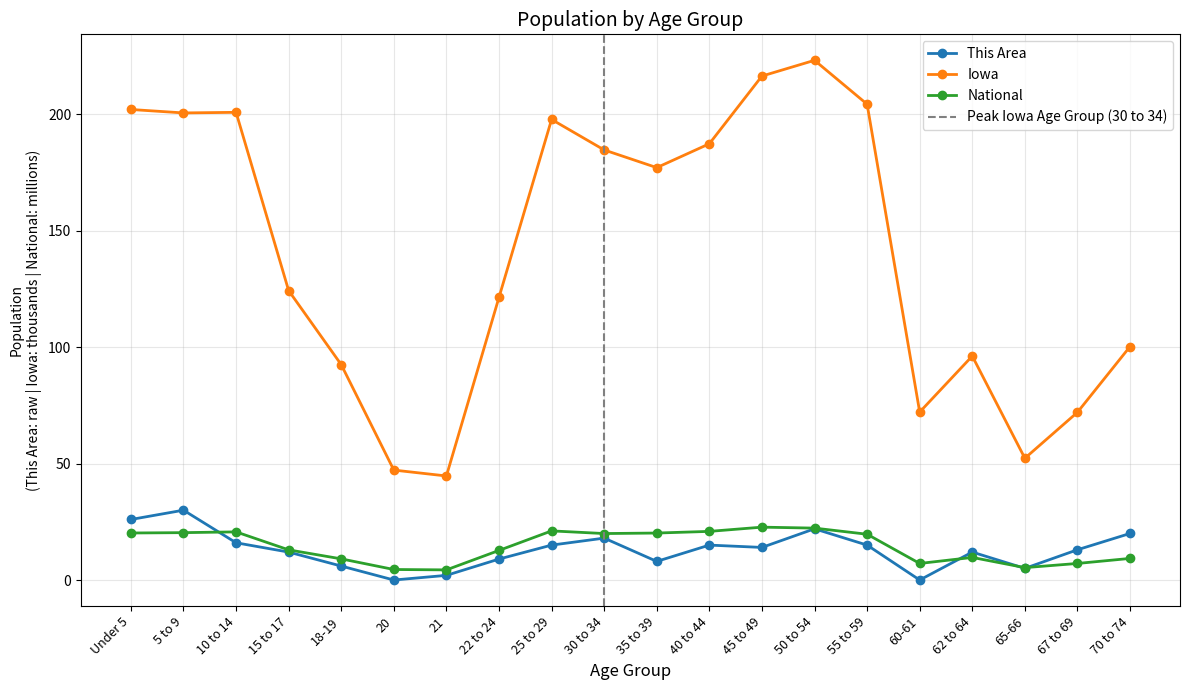

At which category does National reach its first local peak?

10 to 14